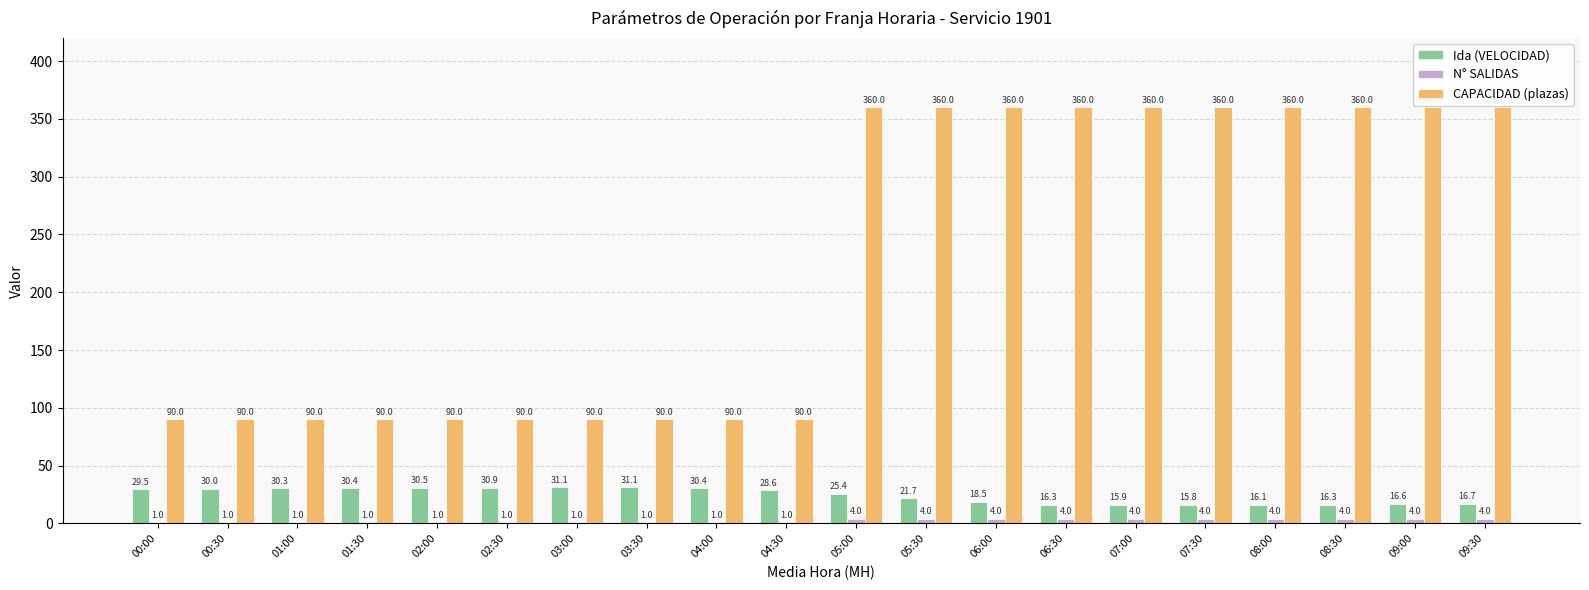

True or false: CAPACIDAD (plazas) has a value of 90.0 at 03:30.

True